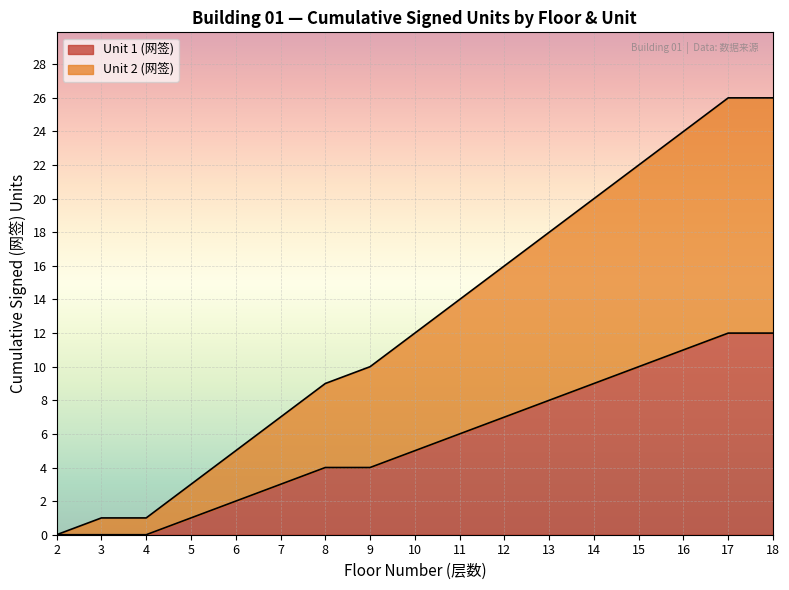

True or false: Unit 1 floors and Unit 2 floors cross at least once.

False